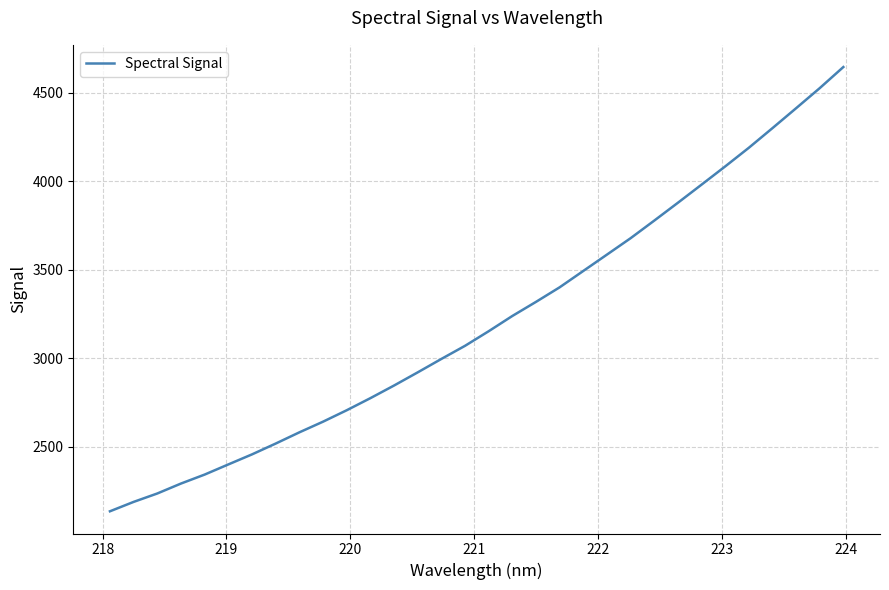

What is the smallest value displayed?

2134.0